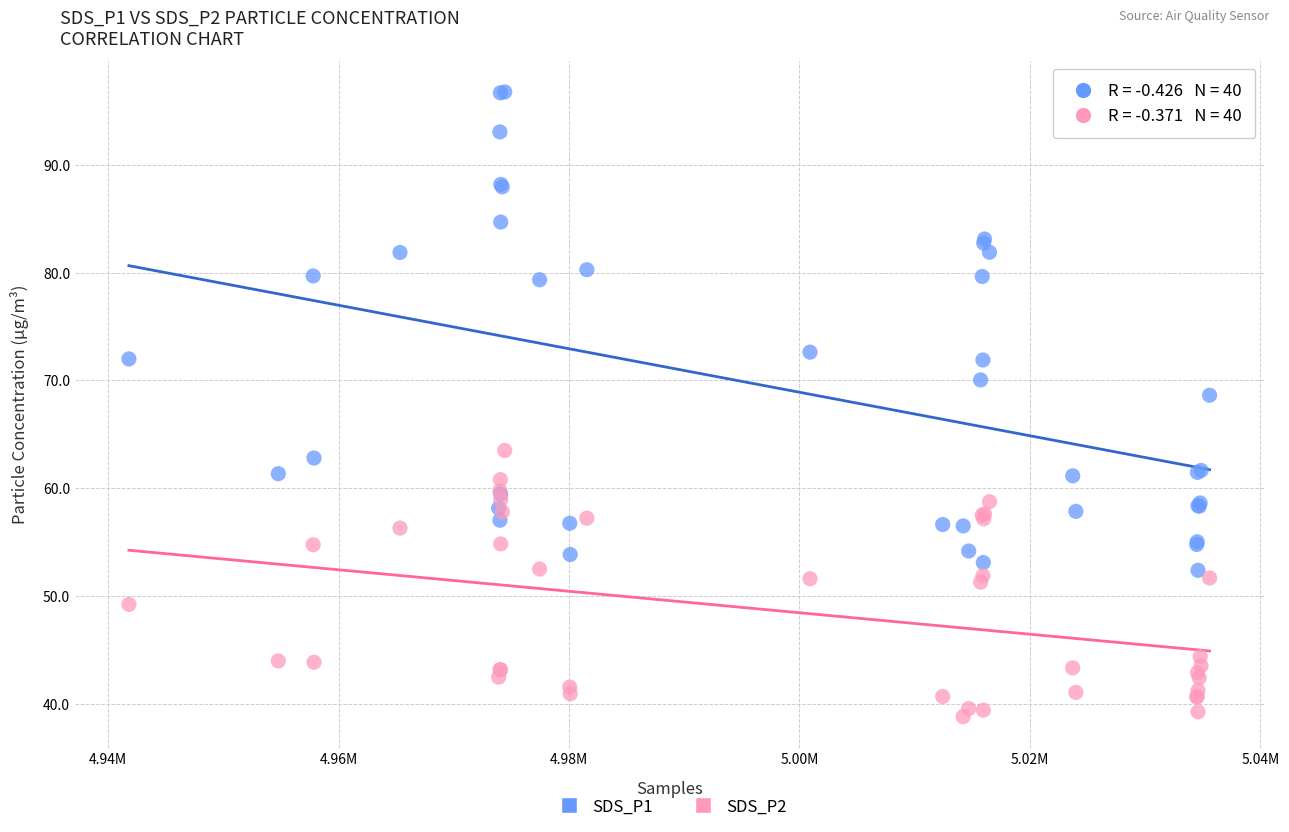

Which series reaches the maximum Y coordinate?

SDS_P1